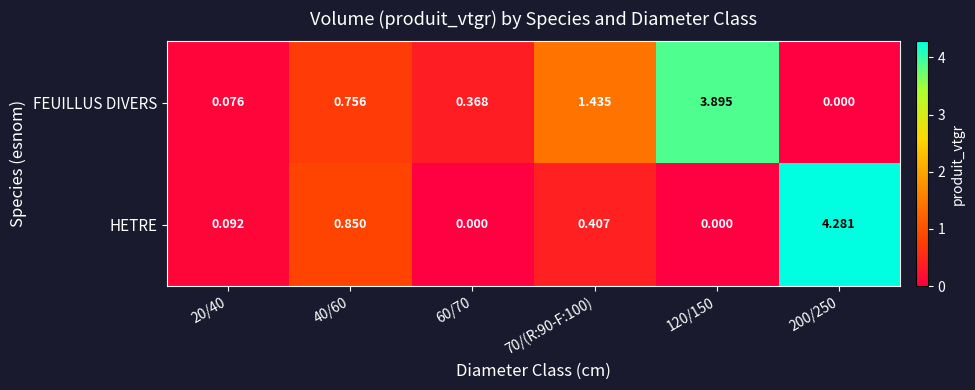

How many data points does each series have?

6